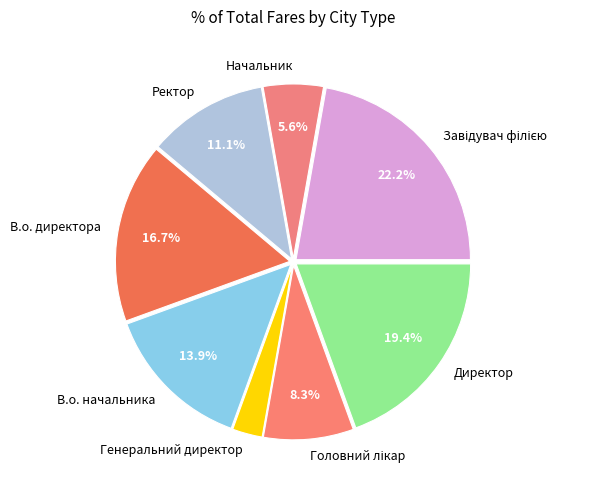

Does any single category account for the majority?

No